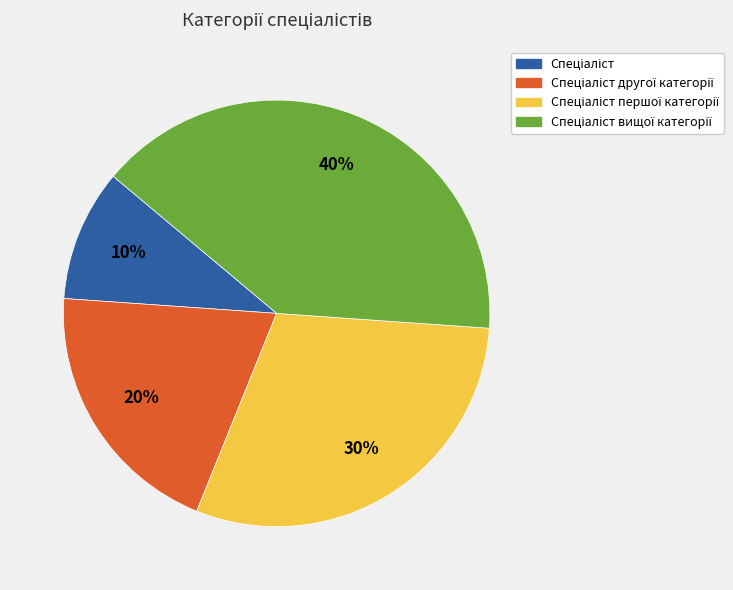

To the nearest percent, what is the average slice percentage?

25%